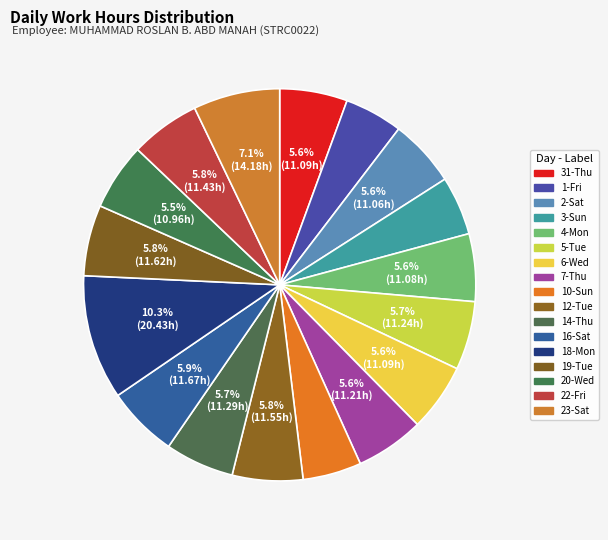

Count the number of slices in the pie.

17